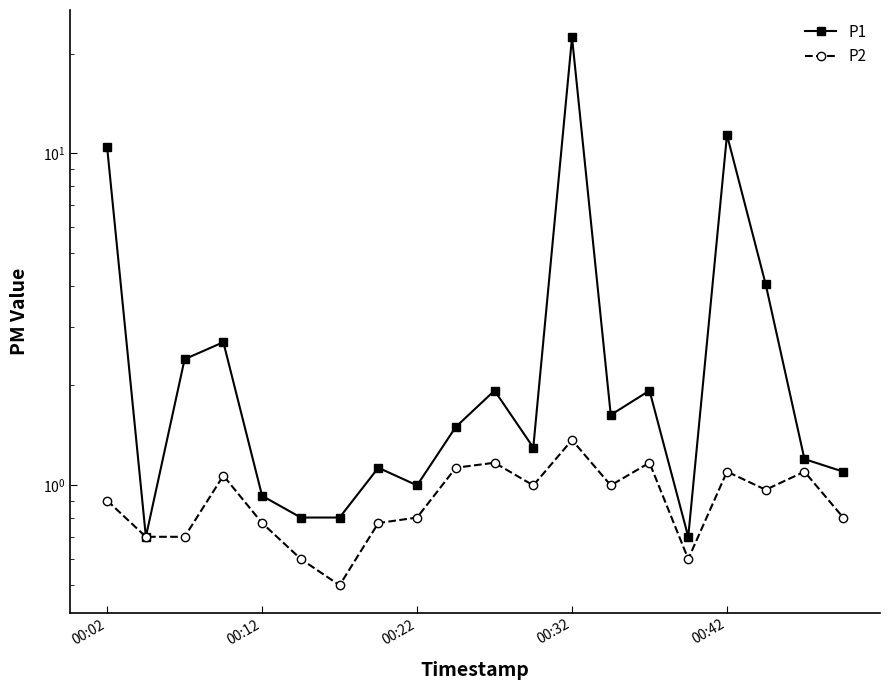

Is it true that P2 equals 0.6 at 15?

True